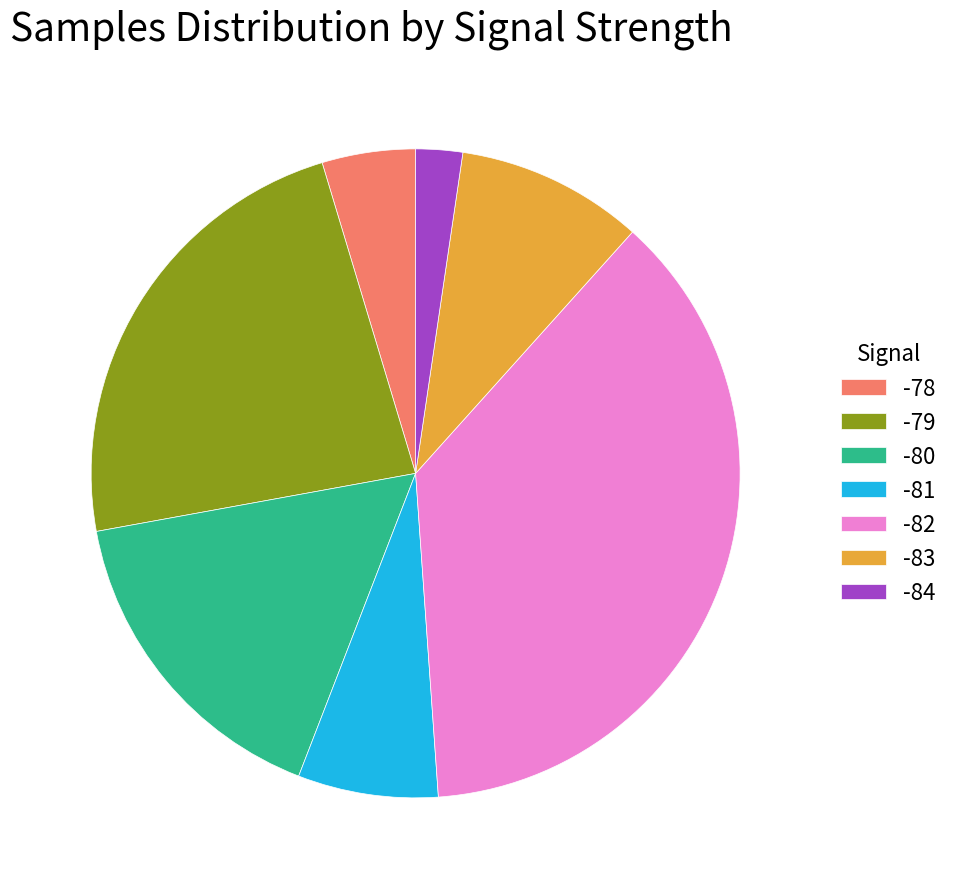

True or false: -79 accounts for 31% of the total.

False